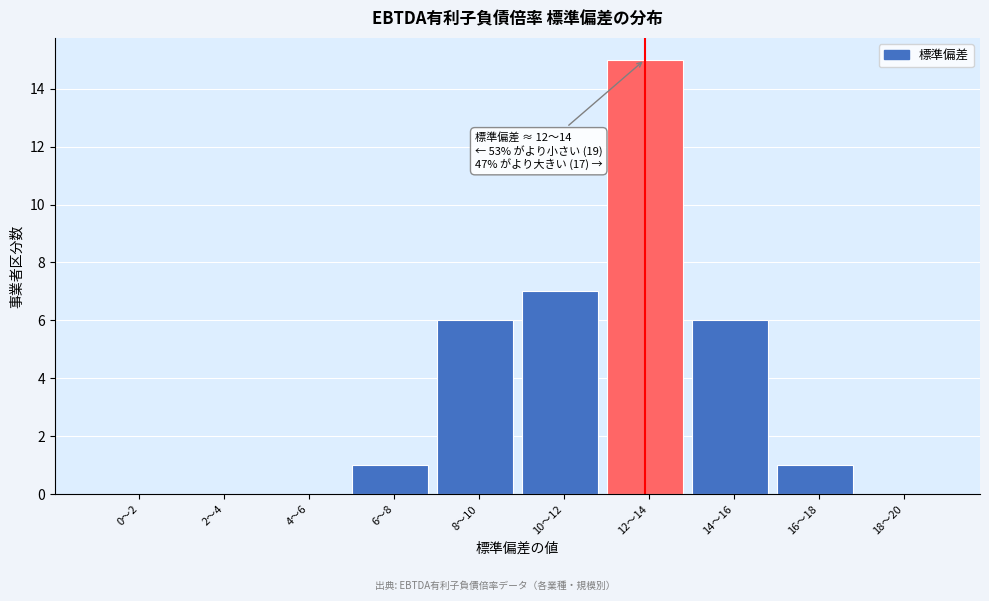

Reading left to right, what are all the values shown in this chart?

0〜2=0	2〜4=0	4〜6=0	6〜8=1	8〜10=6	10〜12=7	12〜14=15	14〜16=6	16〜18=1	18〜20=0